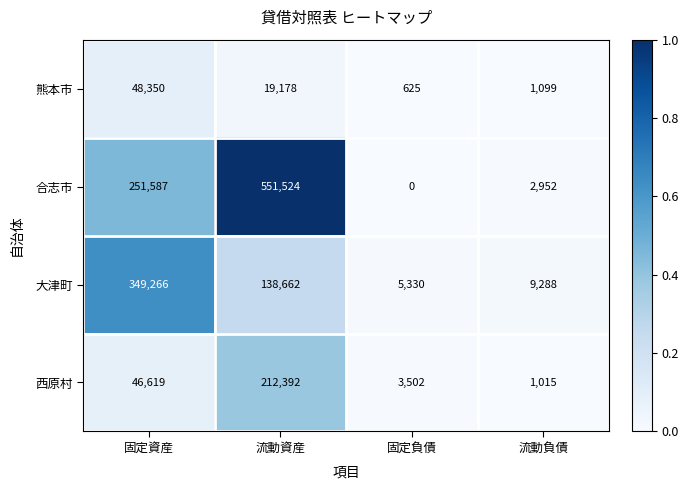

At how many categories does at least one series exceed 0?

4